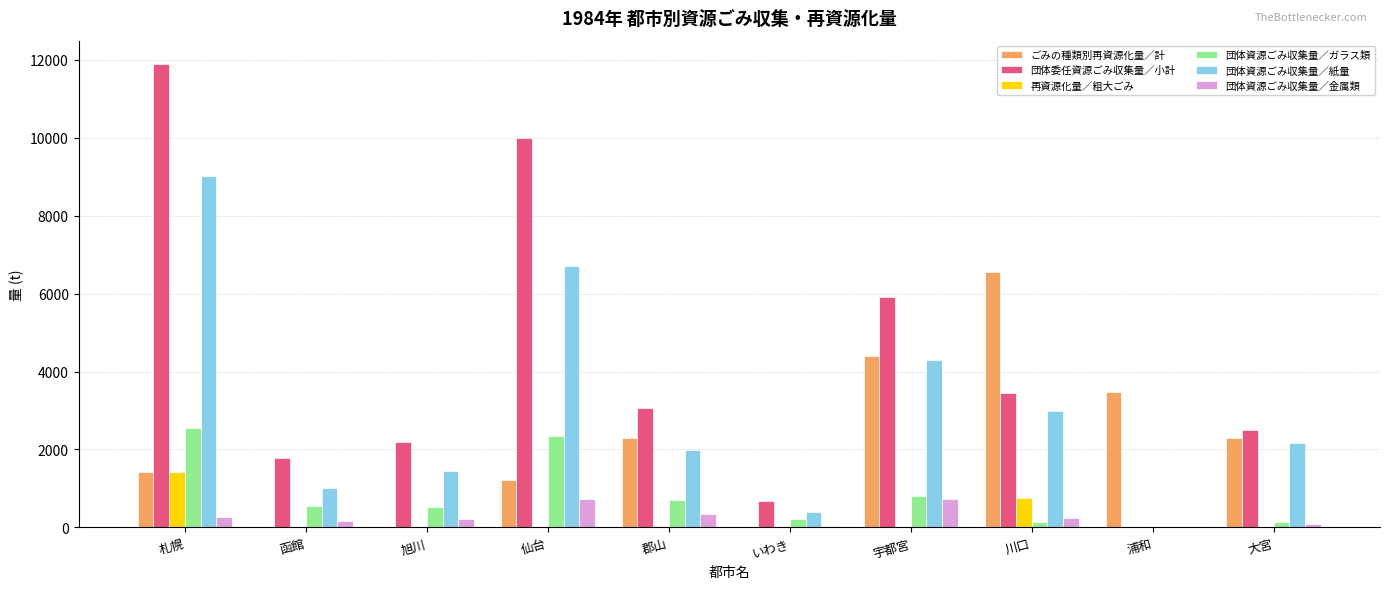

Which category has the highest value across all series?

札幌